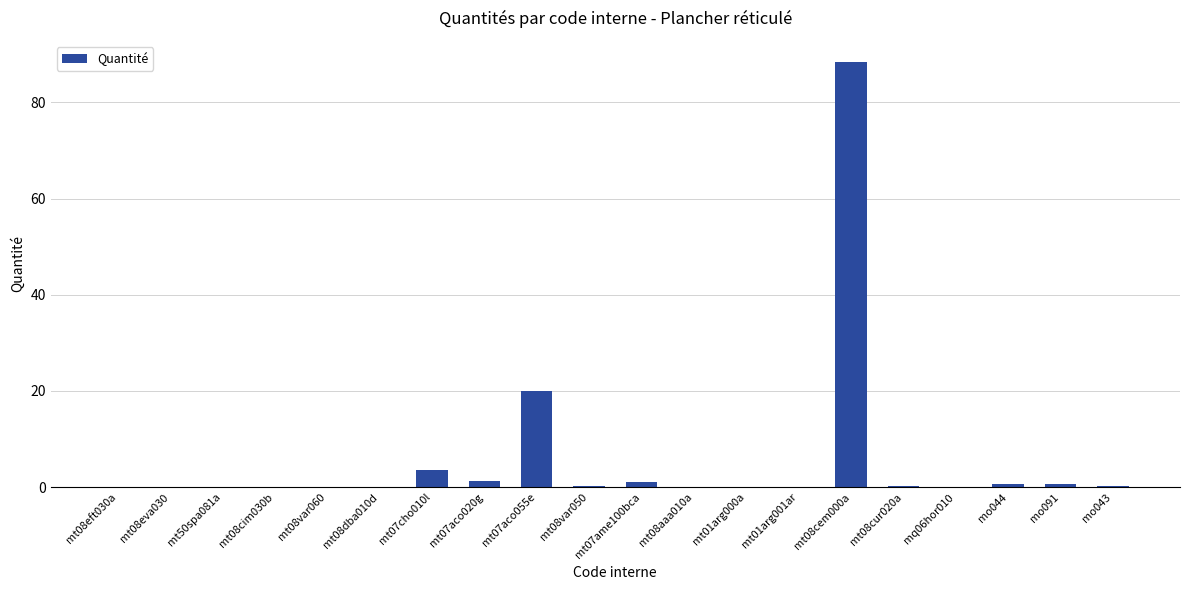

At which label is the value closest to 44?

mt07aco055e